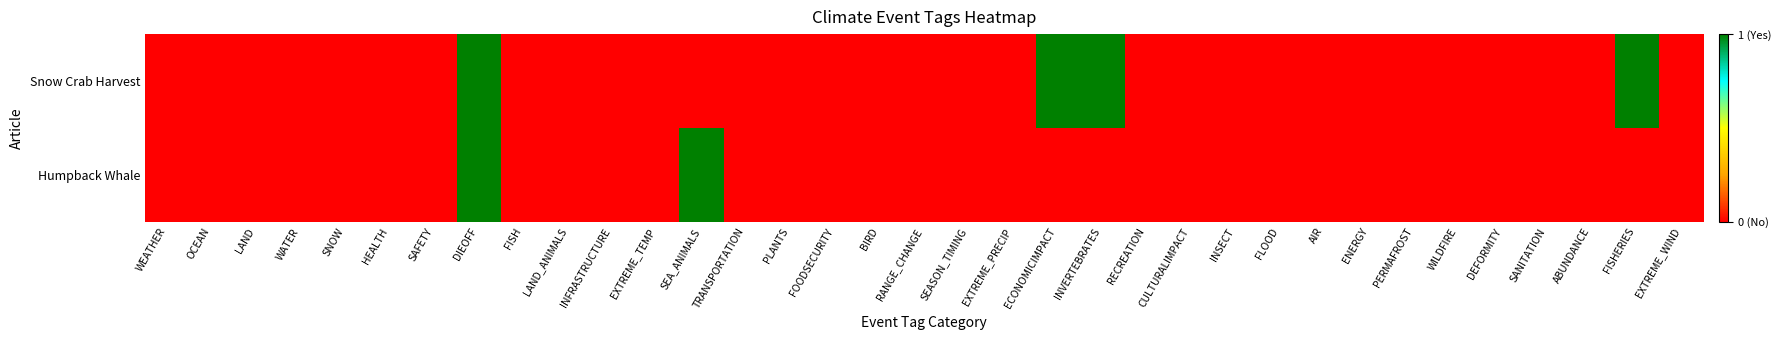

Which label corresponds to the smallest value in the chart?

WEATHER